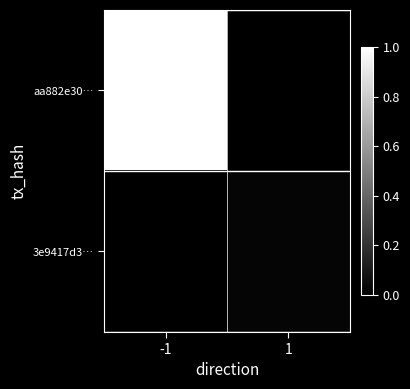

Reading left to right, list all the values displayed in this chart.

aa882e30…: -1=1.0	1=0.0
3e9417d3…: -1=0.0	1=0.0